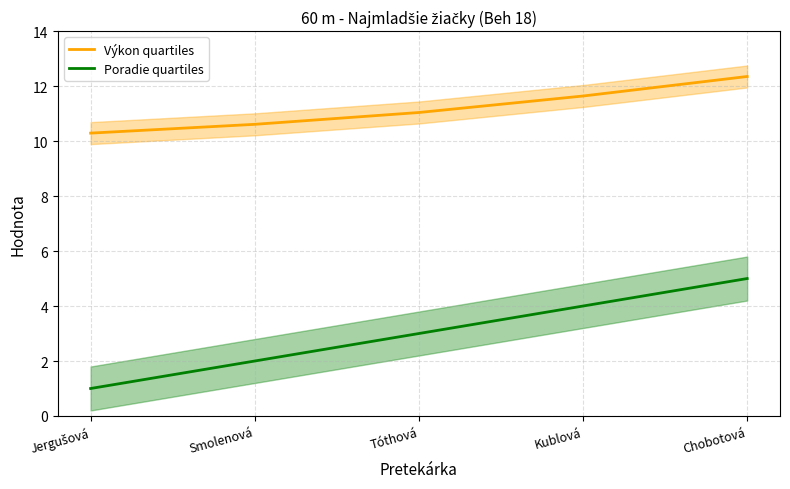

Reading left to right, extract all data points from this chart.

Výkon quartiles: Jergušová=10.3	Smolenová=10.6	Tóthová=11.0	Kublová=11.6	Chobotová=12.3
Poradie quartiles: Jergušová=1.0	Smolenová=2.0	Tóthová=3.0	Kublová=4.0	Chobotová=5.0